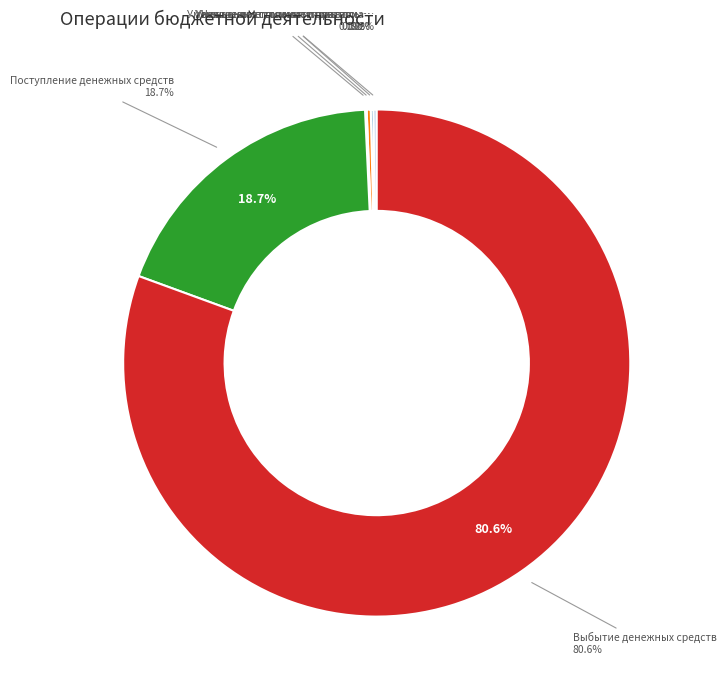

What is the ratio of the value at Поступление денежных средств (431) to the value at Увеличение стоимости прав пользования (371)?

72.2